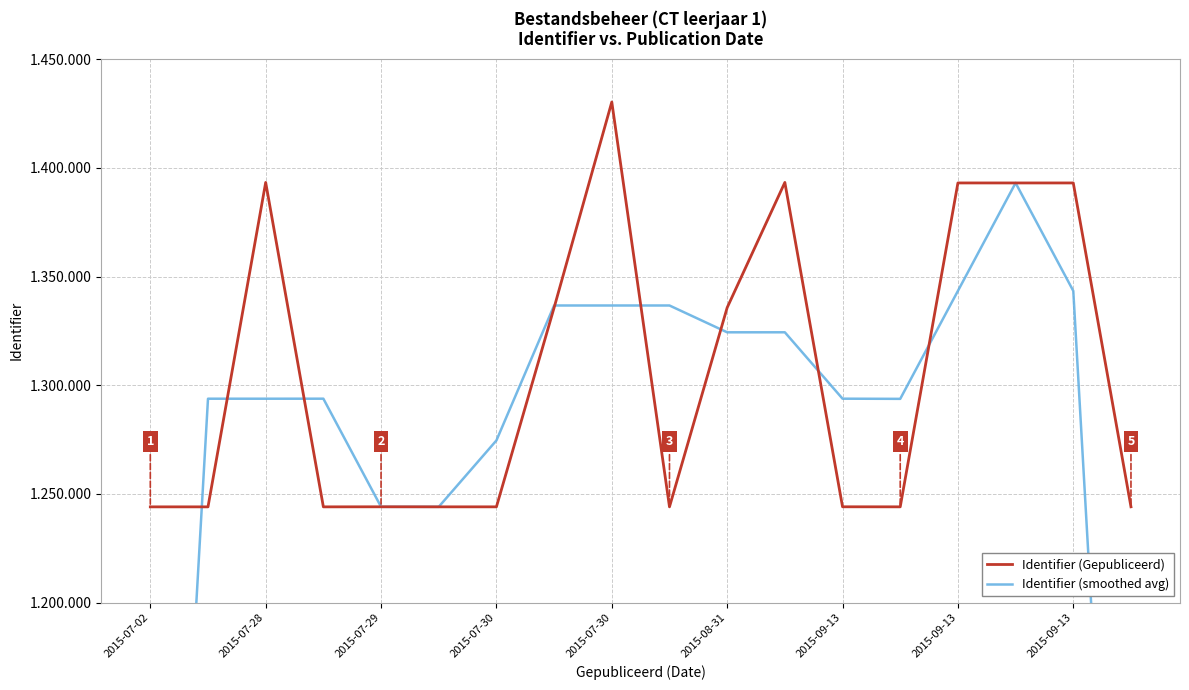

What is the total value across all series at 2015-09-13?

2518598.0